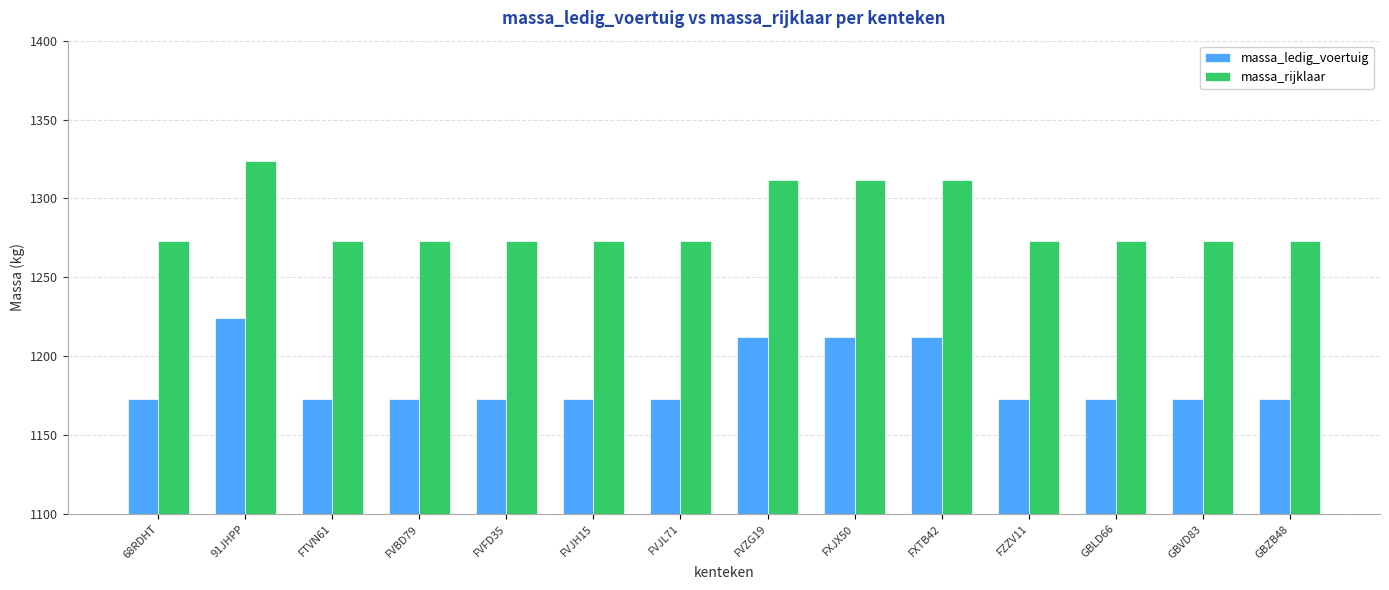

What is the difference between the maximum and minimum values in the massa_ledig_voertuig series?

51